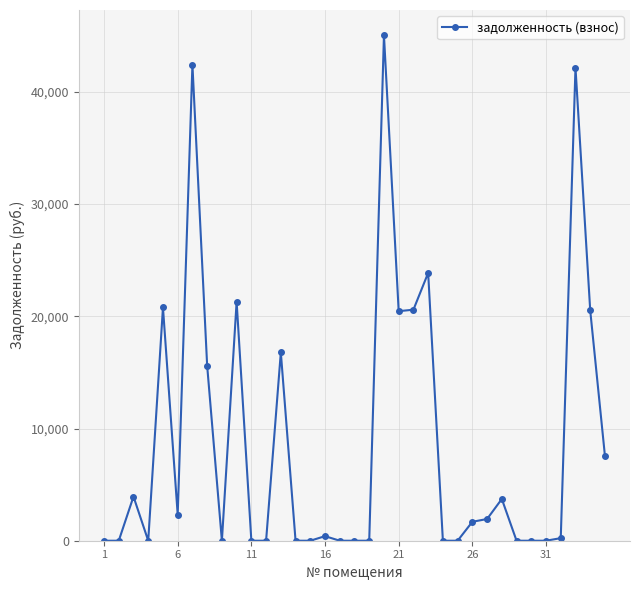

What is the difference between the second highest and minimum values?

42428.4